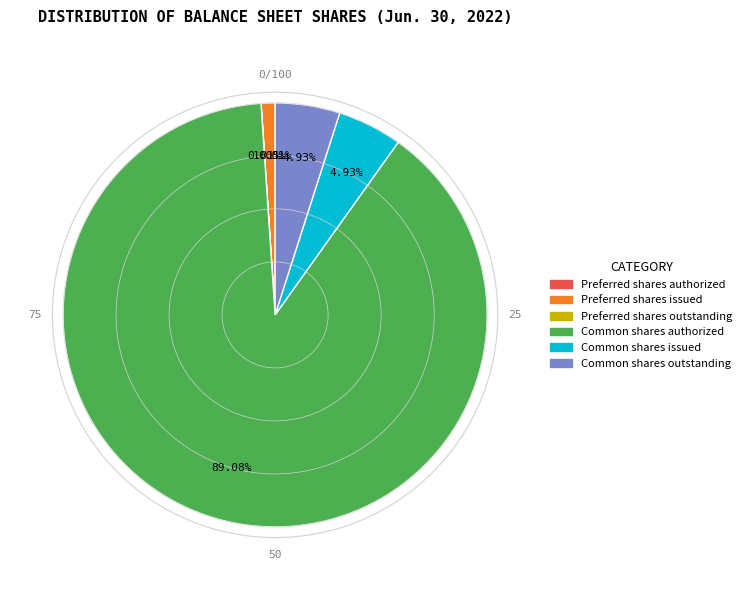

What is the ratio of the value at Common shares authorized to the value at Common shares outstanding?

18.1